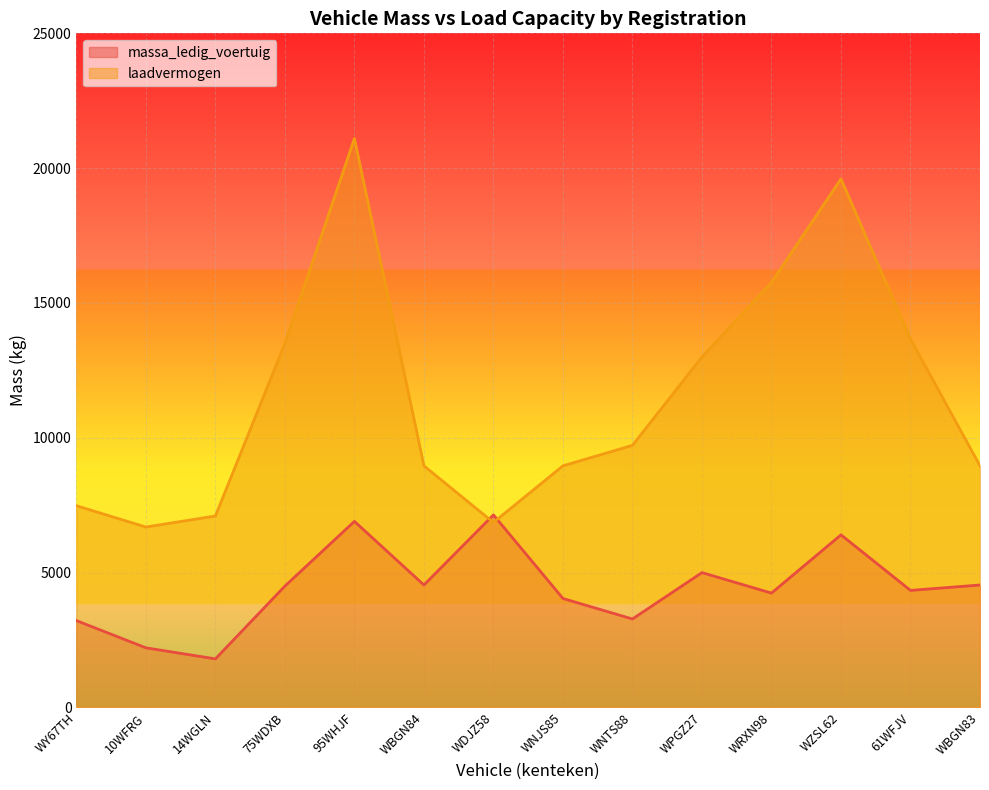

Which series has the widest spread of values?

laadvermogen